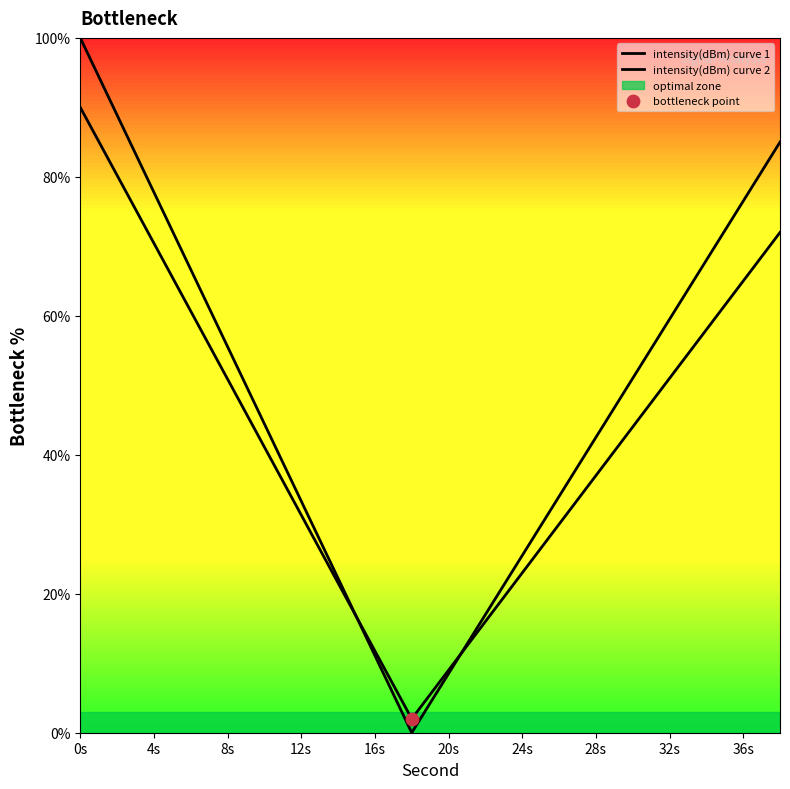

What are all the series names shown in the legend?

intensity(dBm) curve 1, intensity(dBm) curve 2